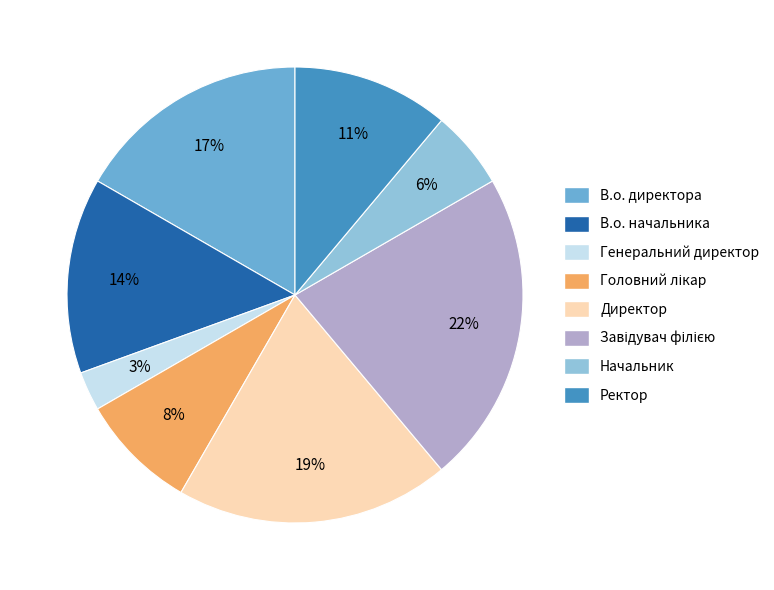

True or false: Генеральний директор accounts for 3% of the total.

True